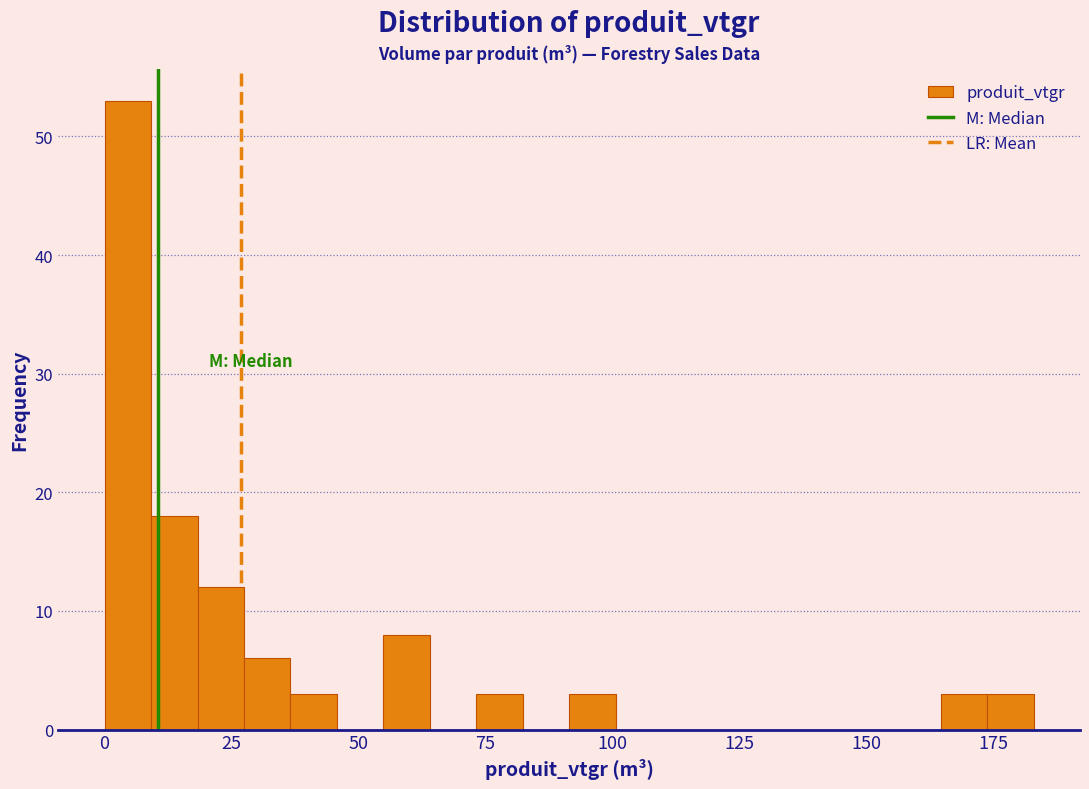

Around what value on the x-axis is the tallest bar? Give the approximate position of its centre, as read against the axis.

5